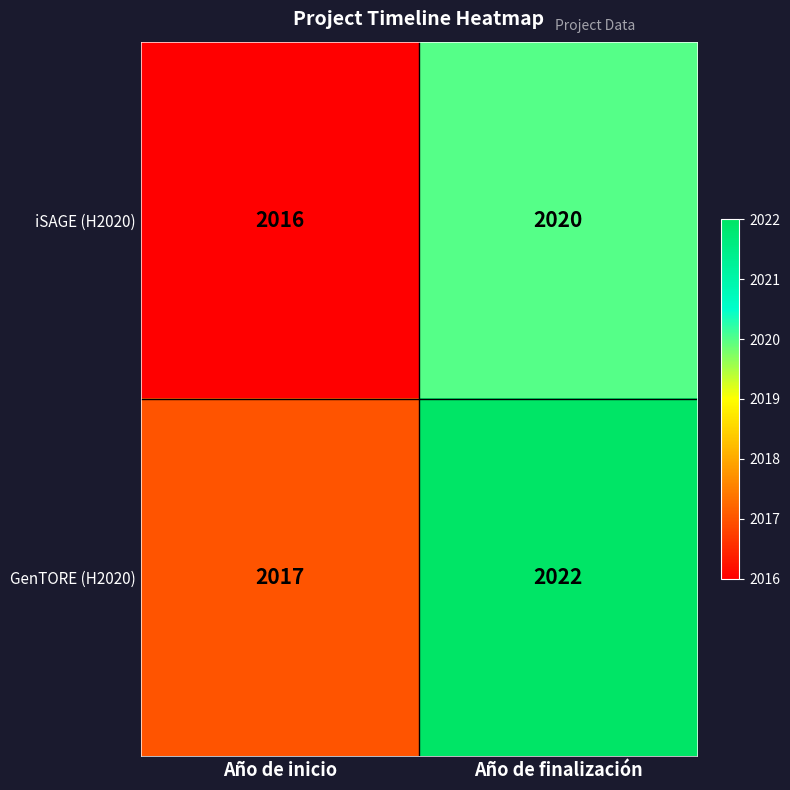

Rank the categories by iSAGE (H2020) value from highest to lowest.

Año de finalización, Año de inicio